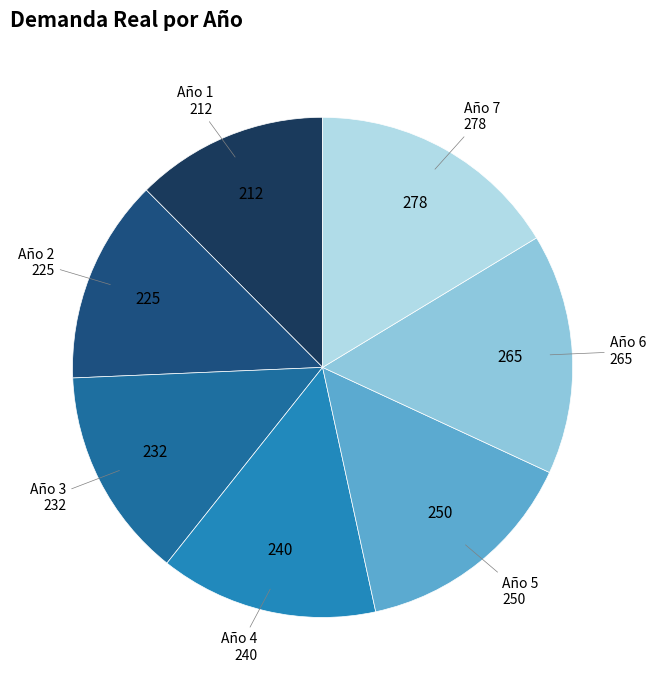

Is Año 1 the majority of the pie?

No